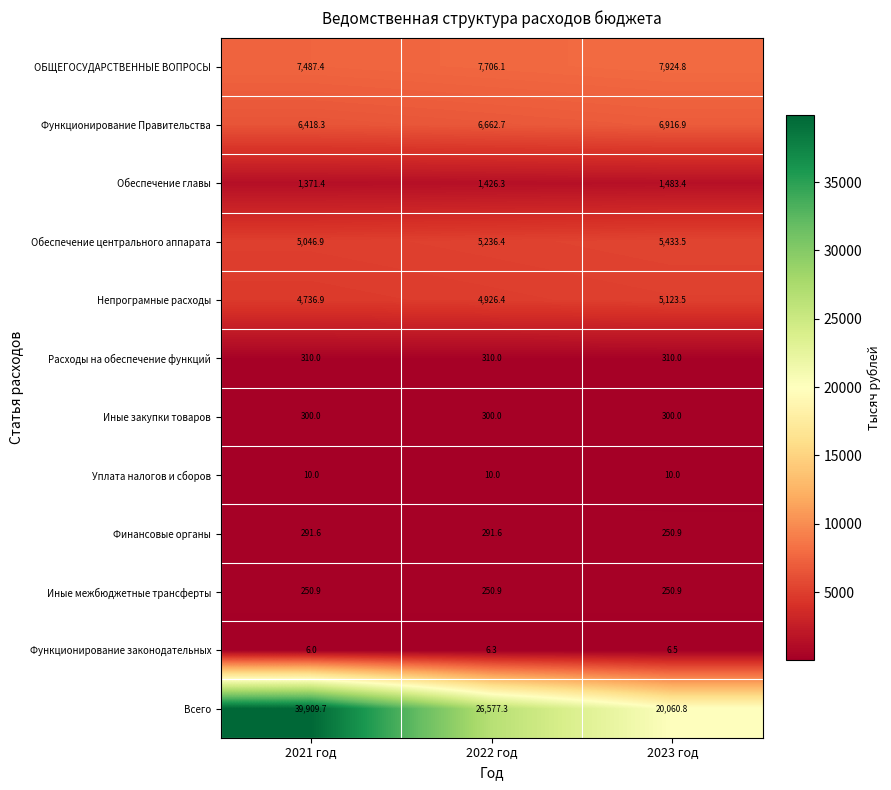

What is the average value of the Функционирование Правительства series?

6666.0